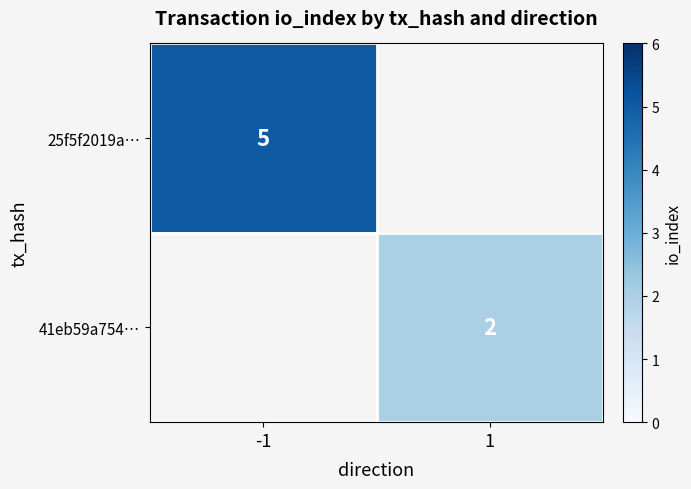

The value of 25f5f2019a… at -1 is 5. True or false?

True